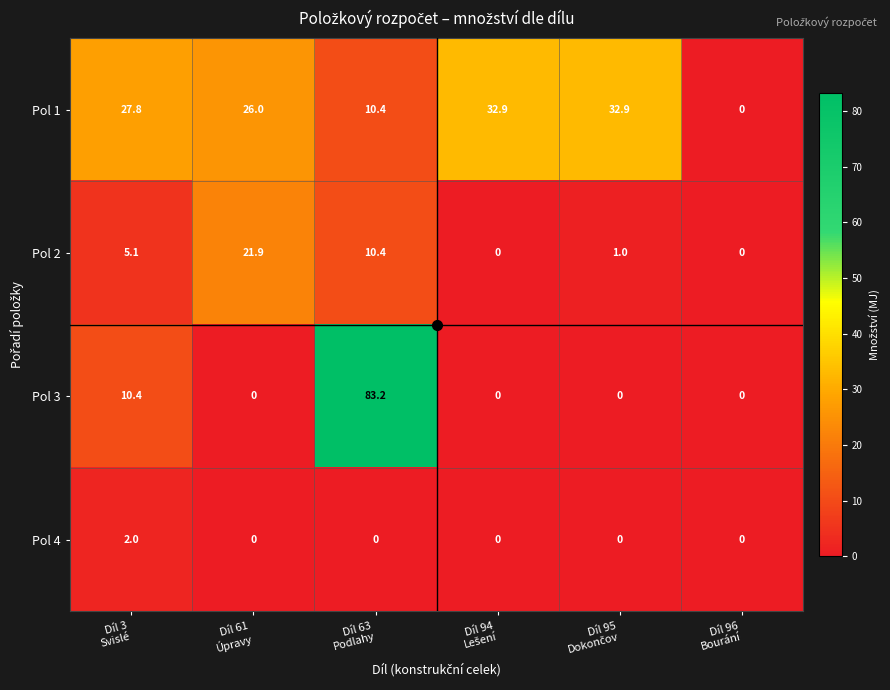

Which series has the widest spread of values?

Pol 3